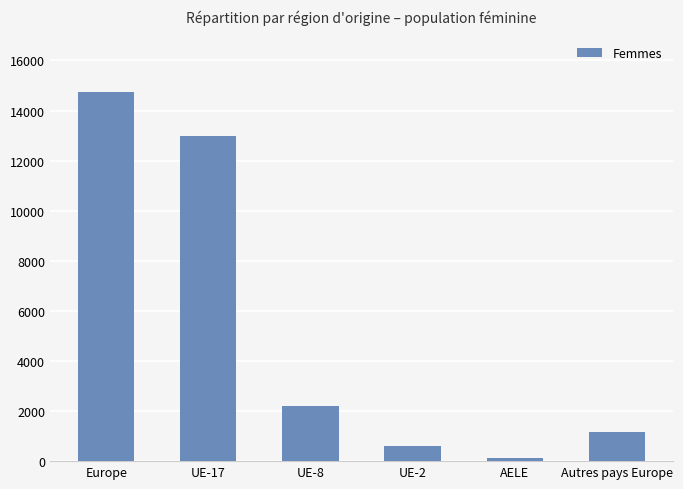

Is it true that the value at UE-17 is 12966?

True